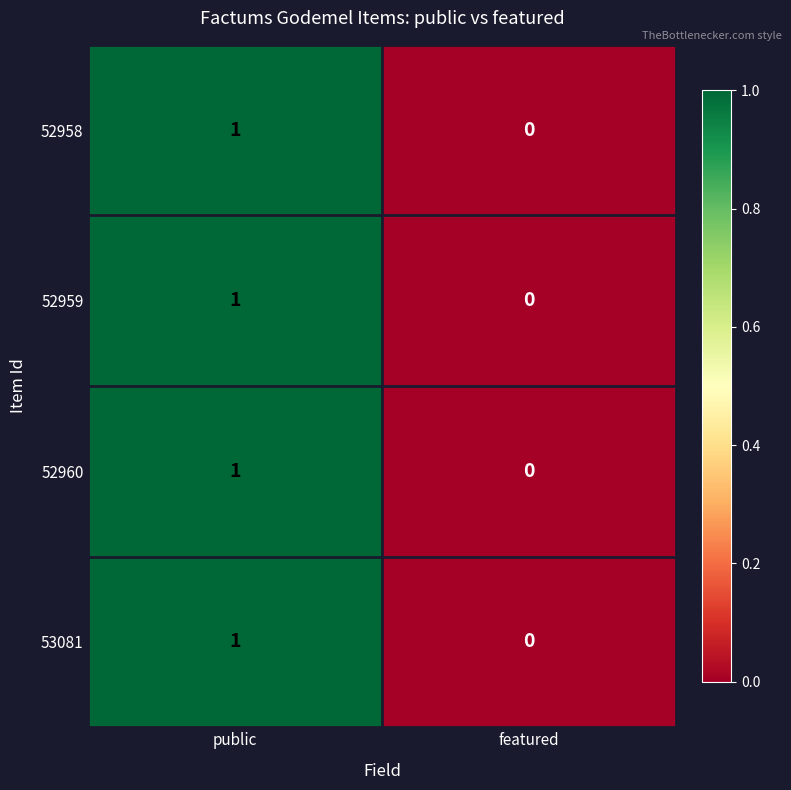

At which label is 52958 closest to 0?

featured